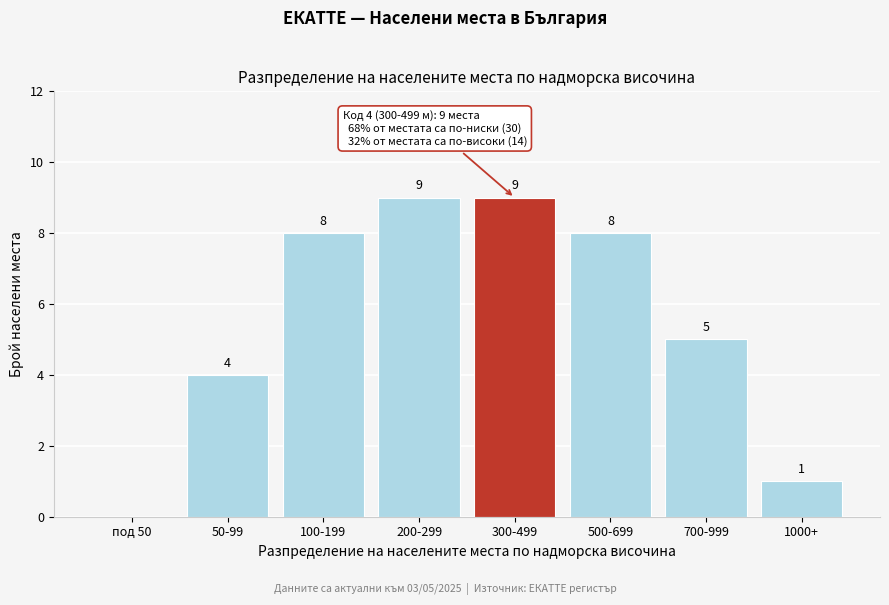

Reading left to right, transcribe all the data shown in this chart.

под 50=0	50-99=4	100-199=8	200-299=9	300-499=9	500-699=8	700-999=5	1000+=1